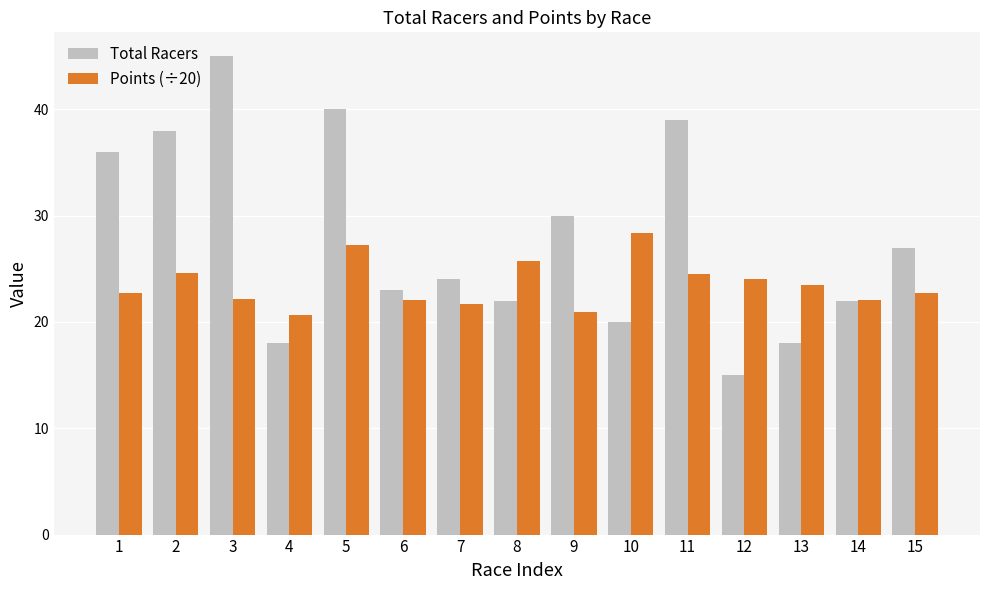

What is the difference between the second highest and second lowest values in the Total Racers series?

22.0